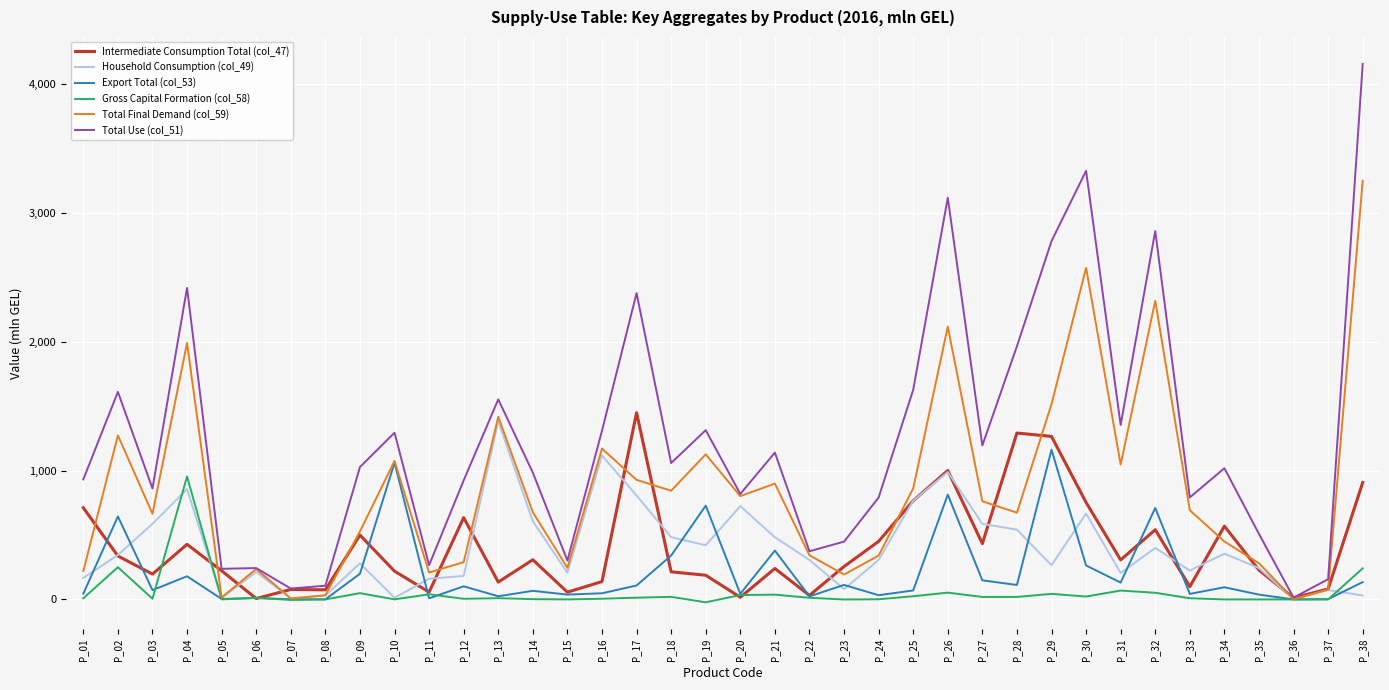

At which label does Household Consumption (col_49) first exceed 306?

P_02